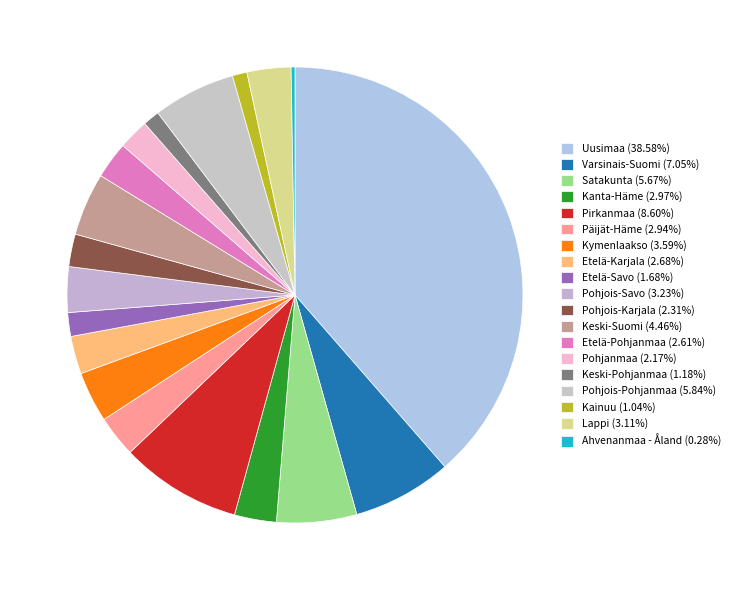

How many slices are in this pie chart?

19